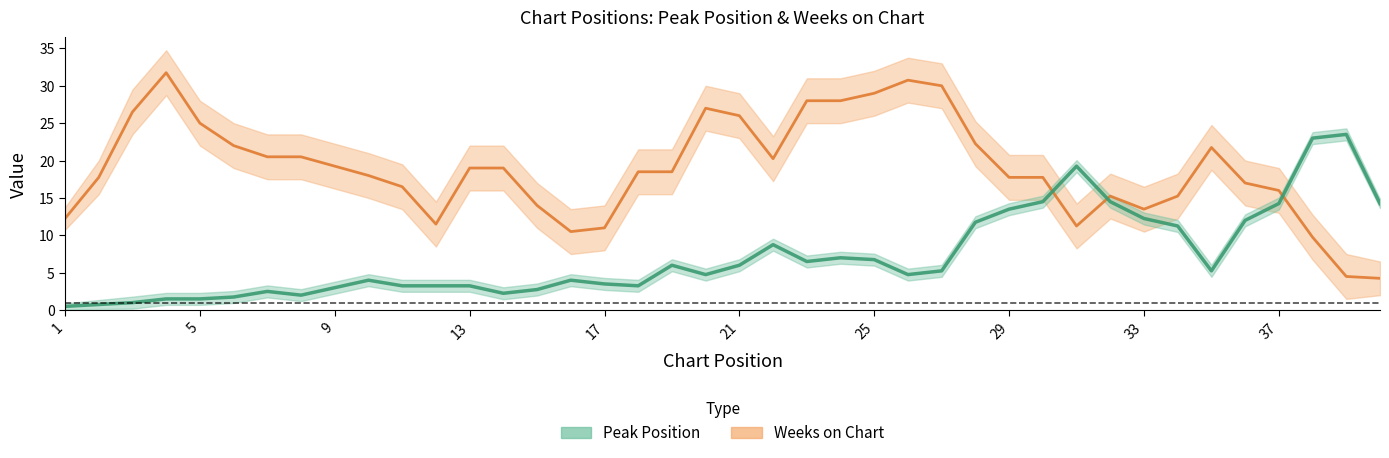

At 4, list the series in order from largest to smallest.

Weeks on Chart, Peak Position